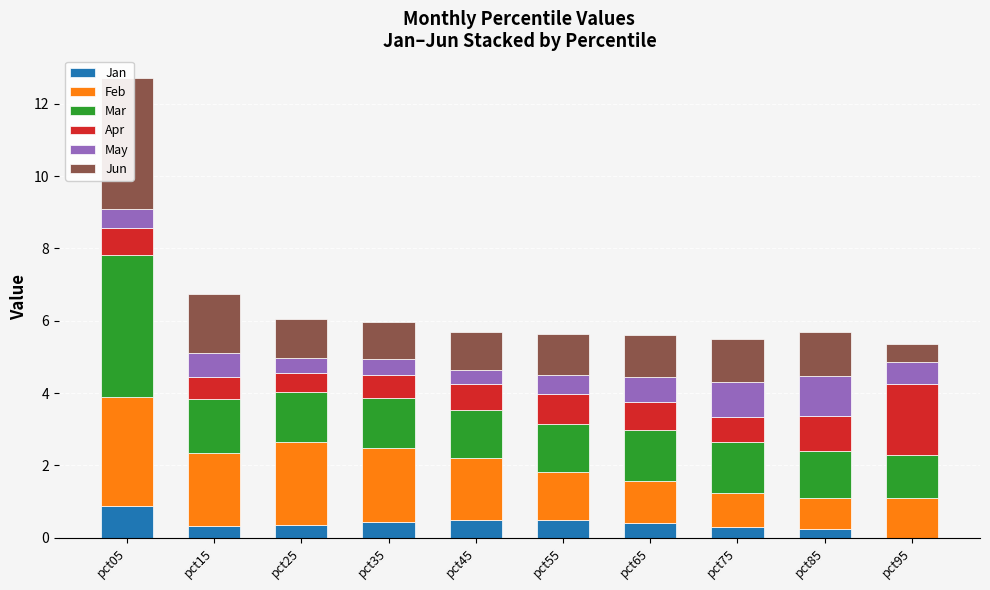

The May series shows 0.5 at pct55. True or false?

True